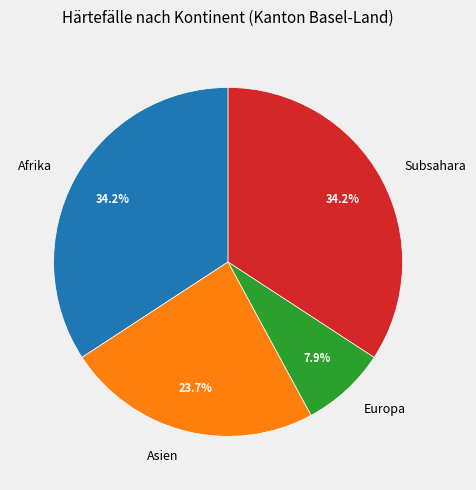

What portion of the pie excludes Afrika?

65.8%